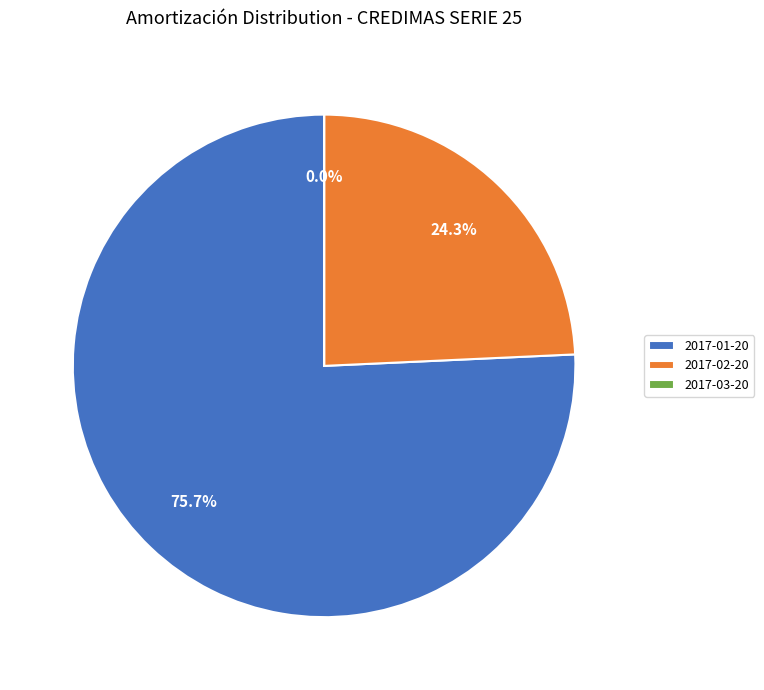

To the nearest percent, what is the difference between the largest and smallest slice percentages?

76%